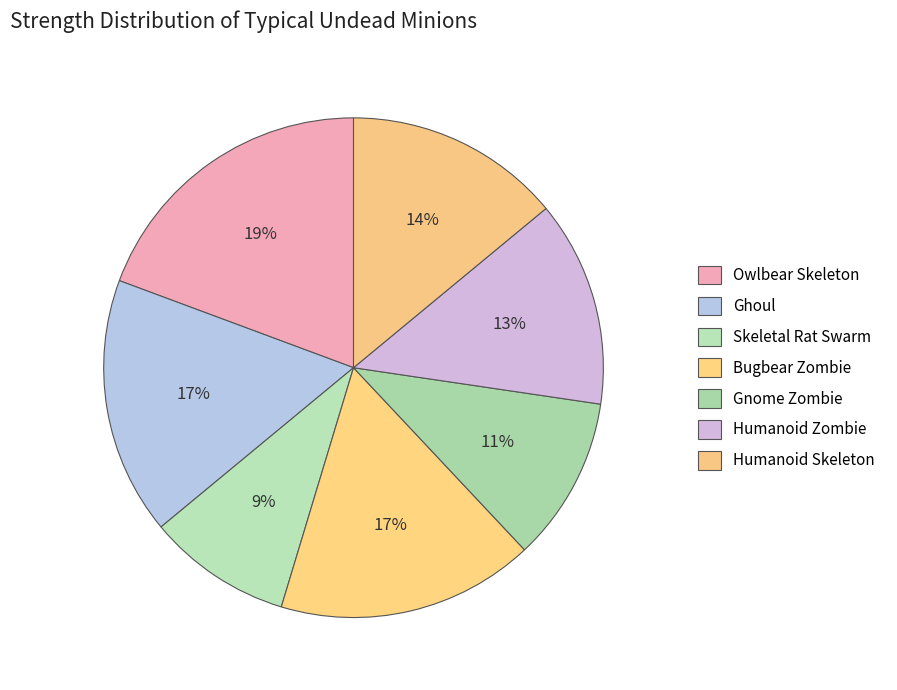

How many slices are in this pie chart?

7